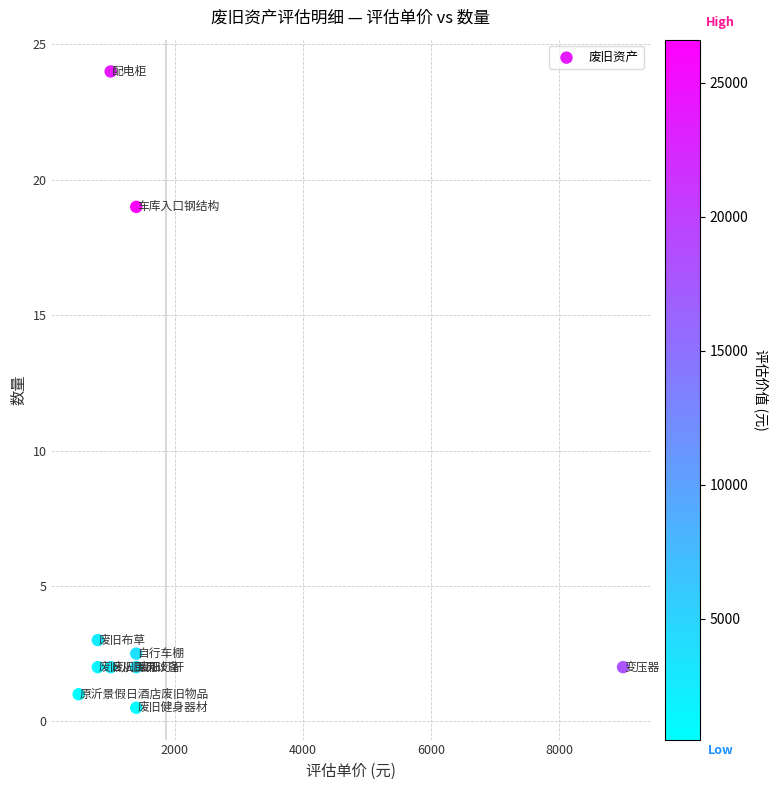

What Y value in the scatter plot is closest to 12?

19.0